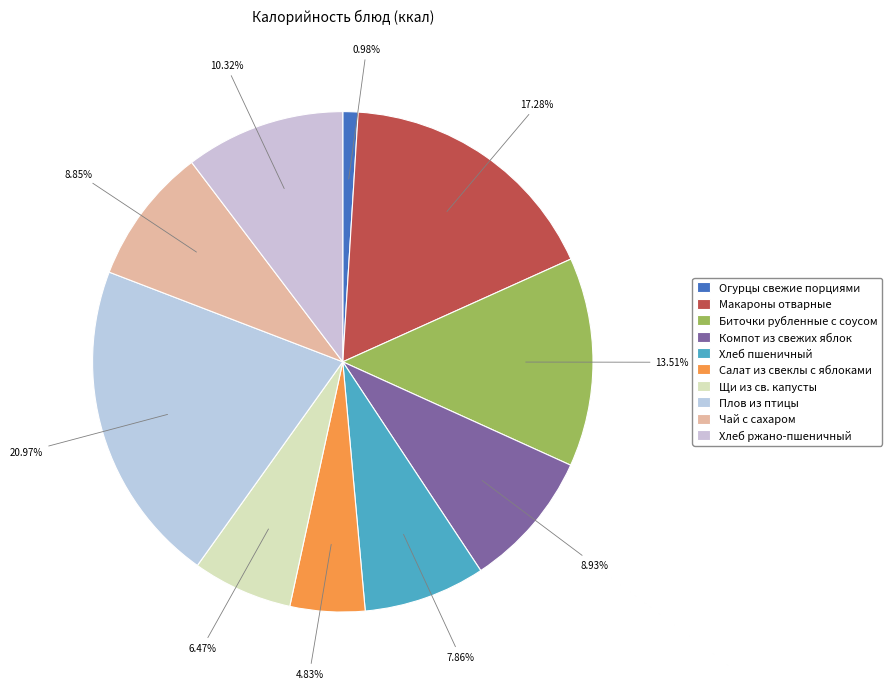

Count the number of slices in the pie.

10